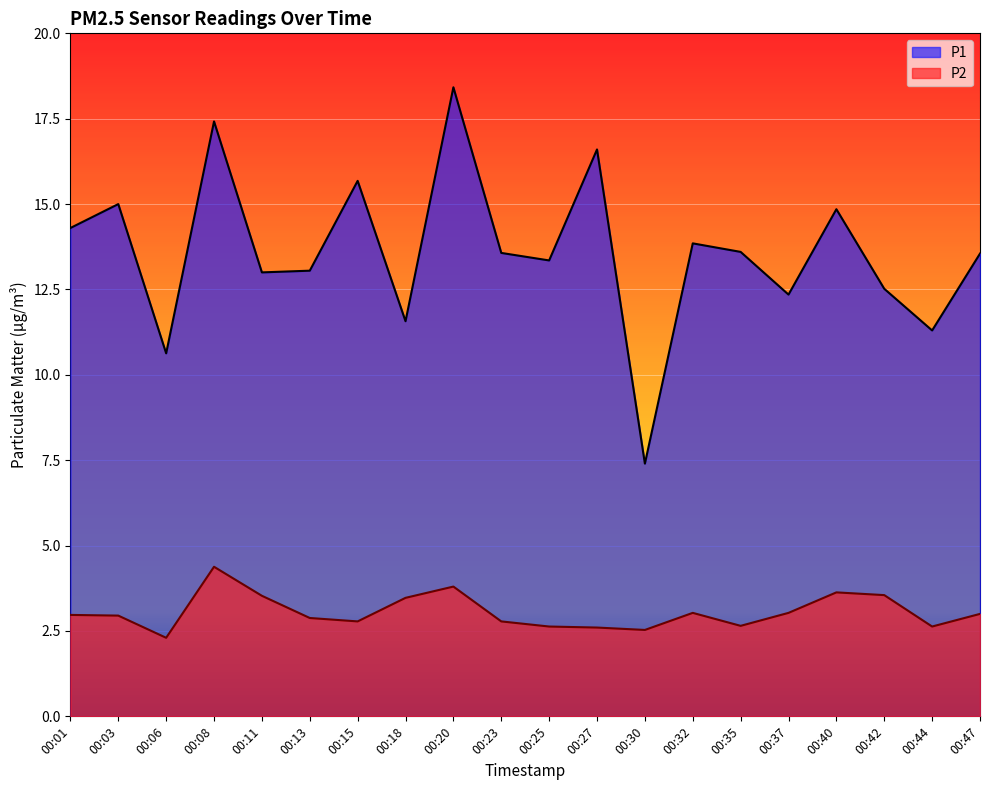

True or false: P2 and P1 cross at least once.

False